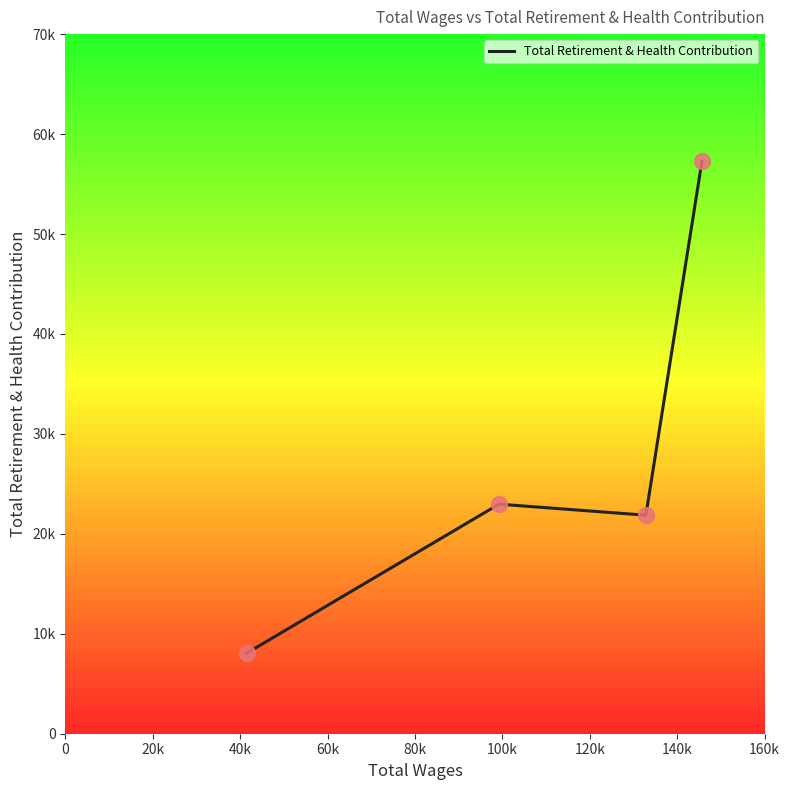

What is the change in value from 145670.0 to 41498.0?

-49223